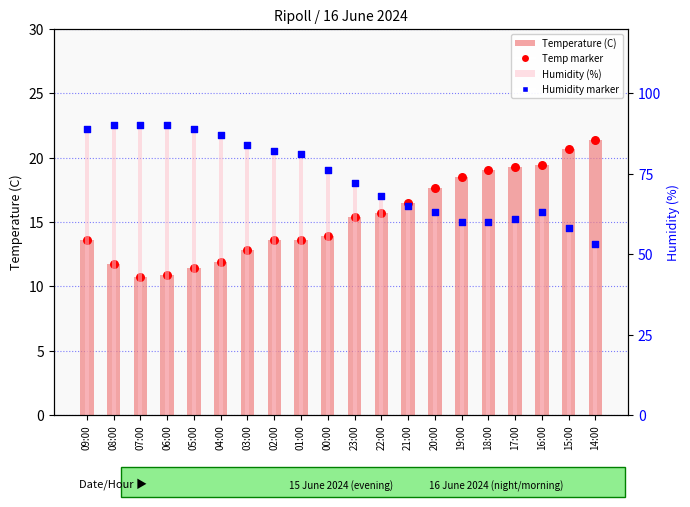

Which series has the widest spread of Y values?

Humidity